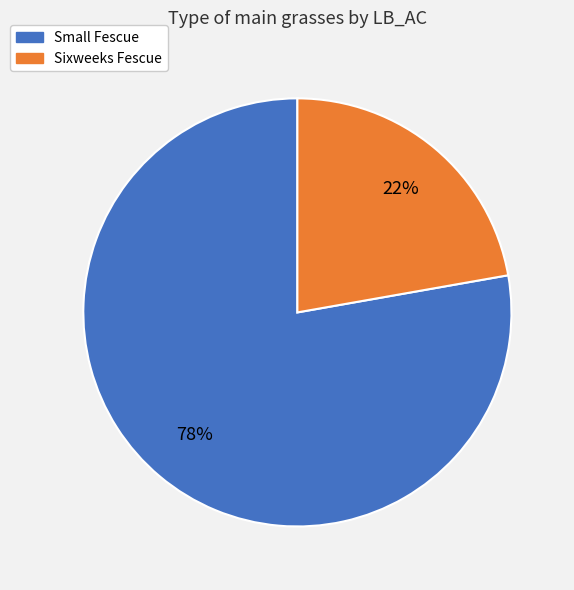

To the nearest percent, what is the combined percentage of Small Fescue and Sixweeks Fescue?

100%